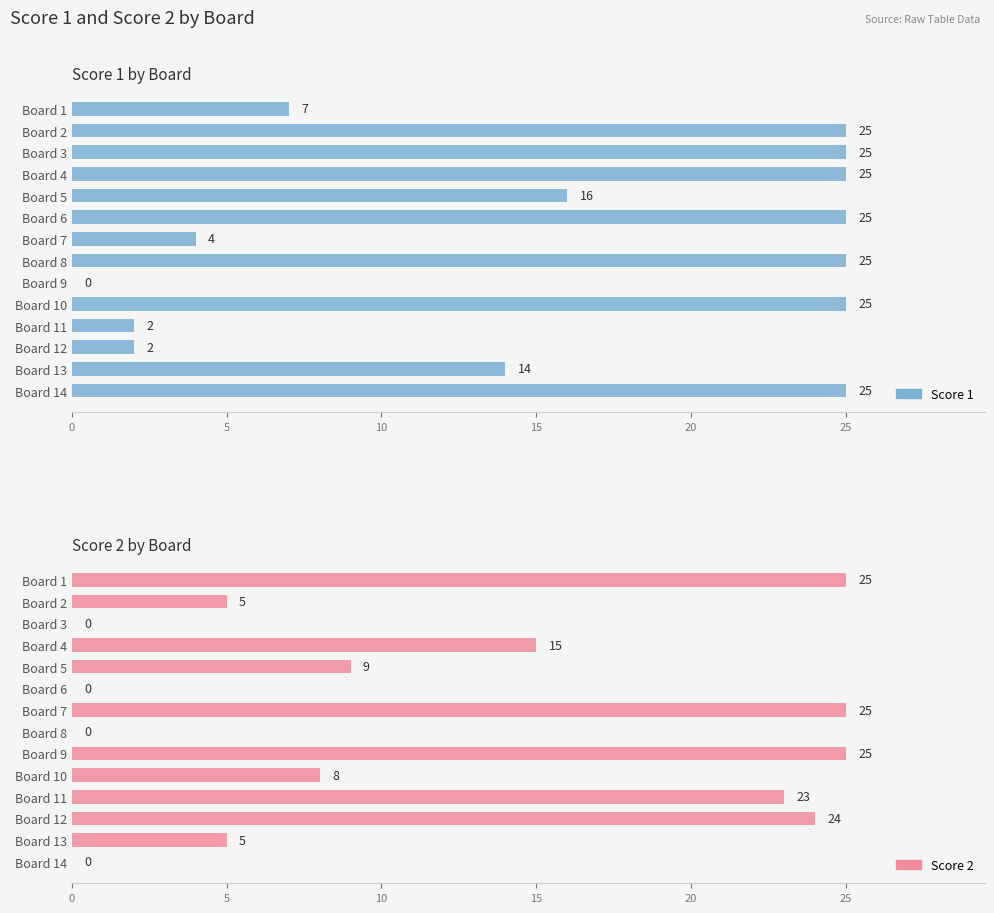

How many categories are shown in the chart?

14